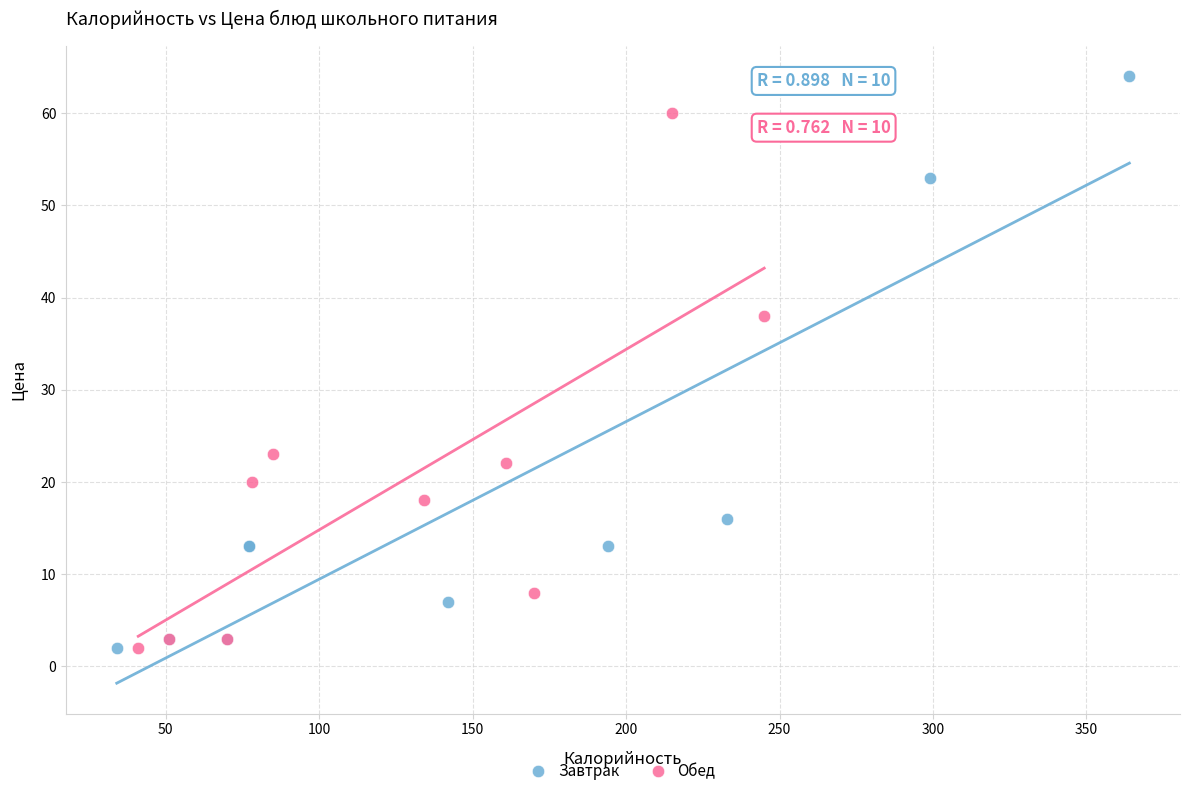

Which series has the widest spread of Y values?

Завтрак